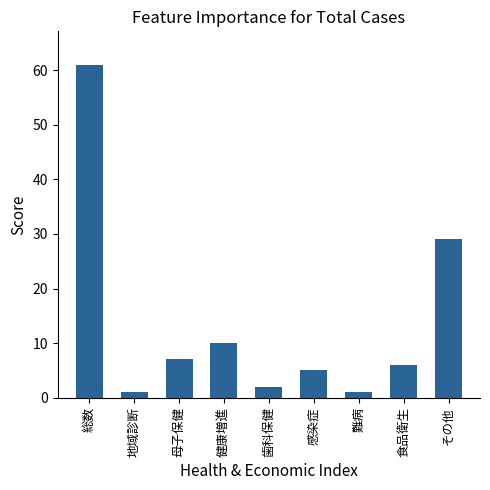

True or false: the data shows 43 at その他.

False